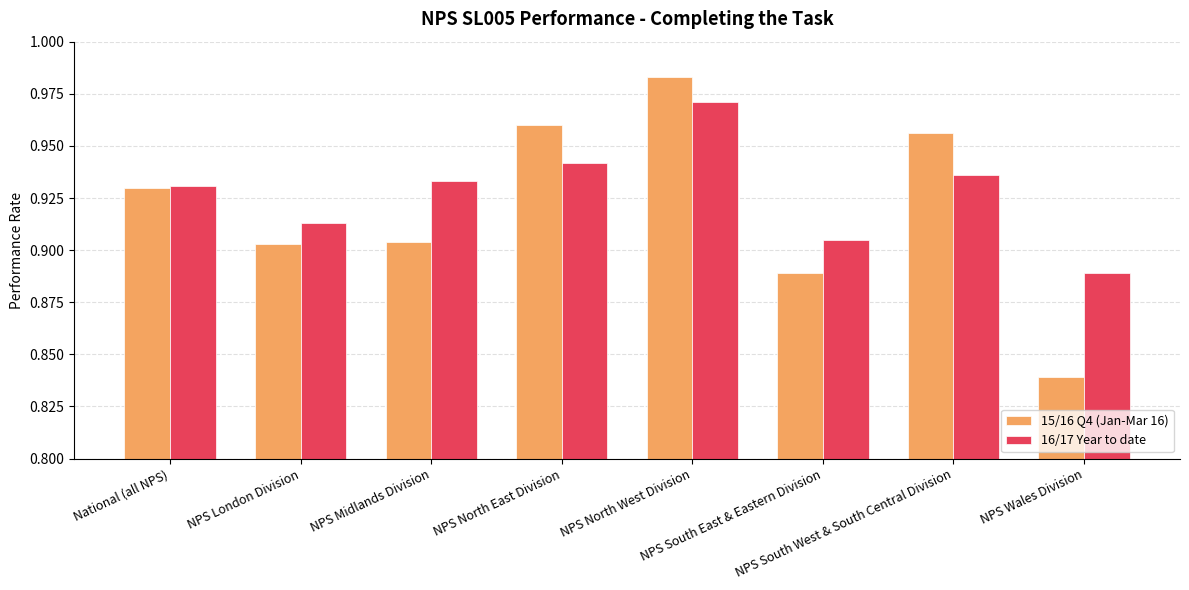

How many 15/16 Q4 (Jan-Mar 16) values are between 0 and 1?

8